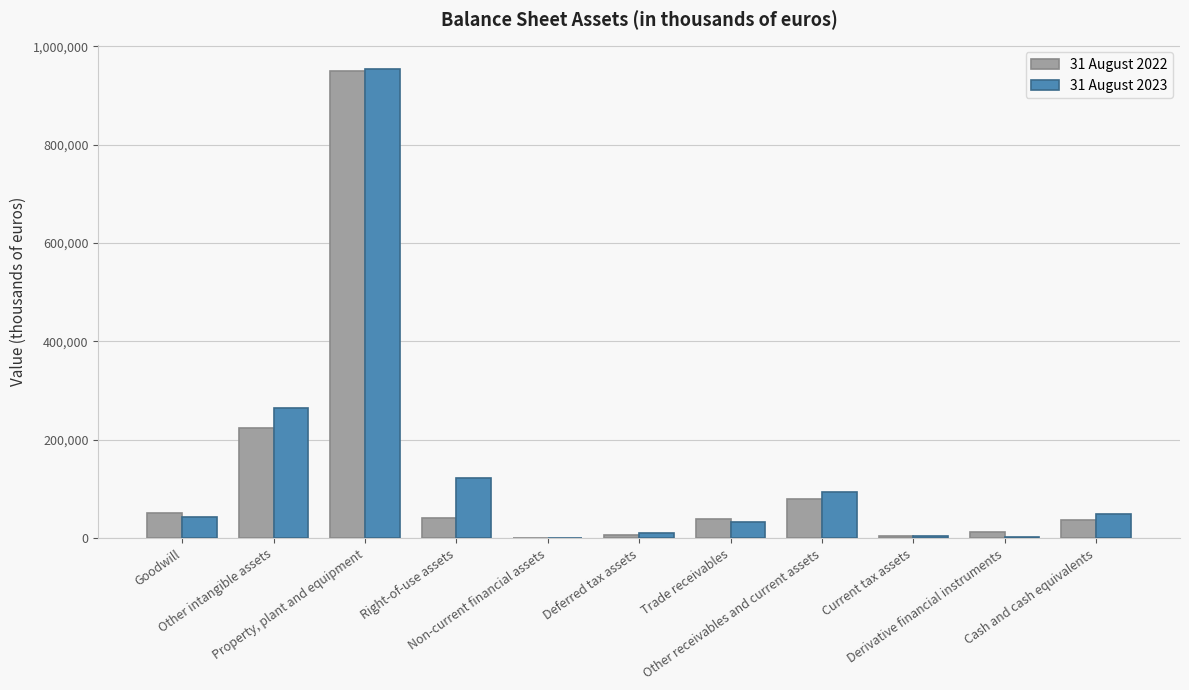

True or false: 31 August 2023 has a value of 1612644 at Property, plant and equipment.

False